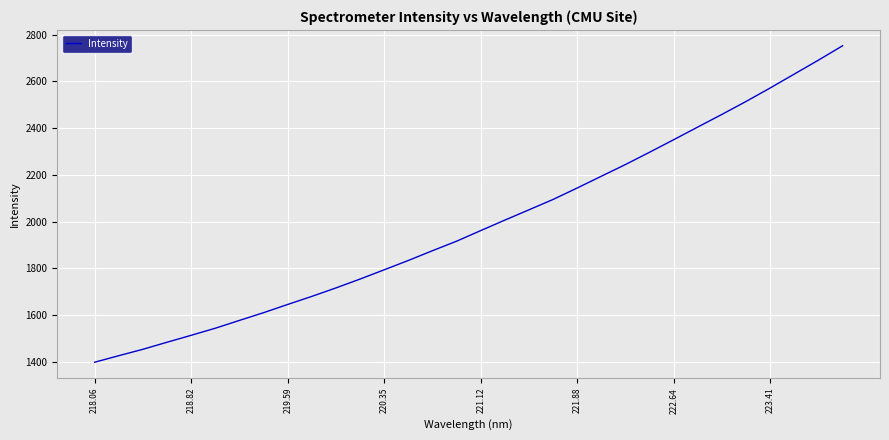

What is the smallest value displayed?

1397.4